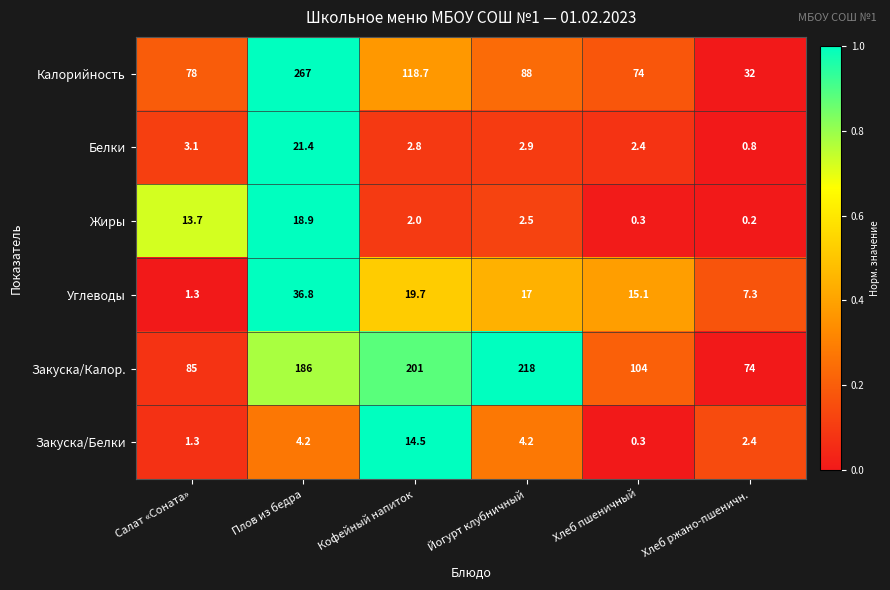

What is the sum of all Калорийность values?

657.7